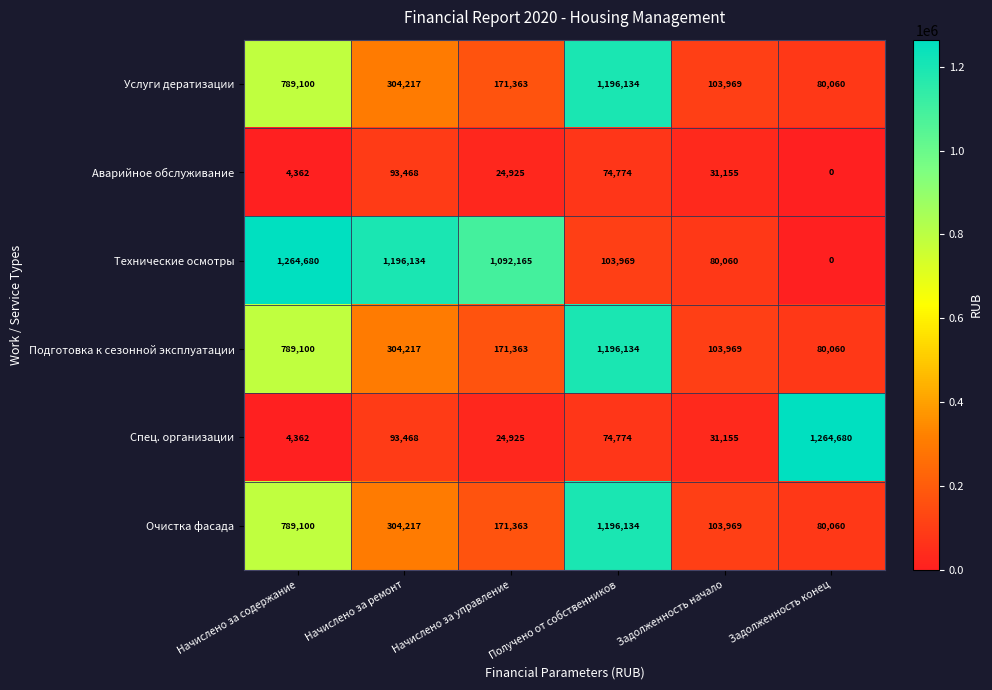

At which category is the sum across all series the highest?

Получено от собственников